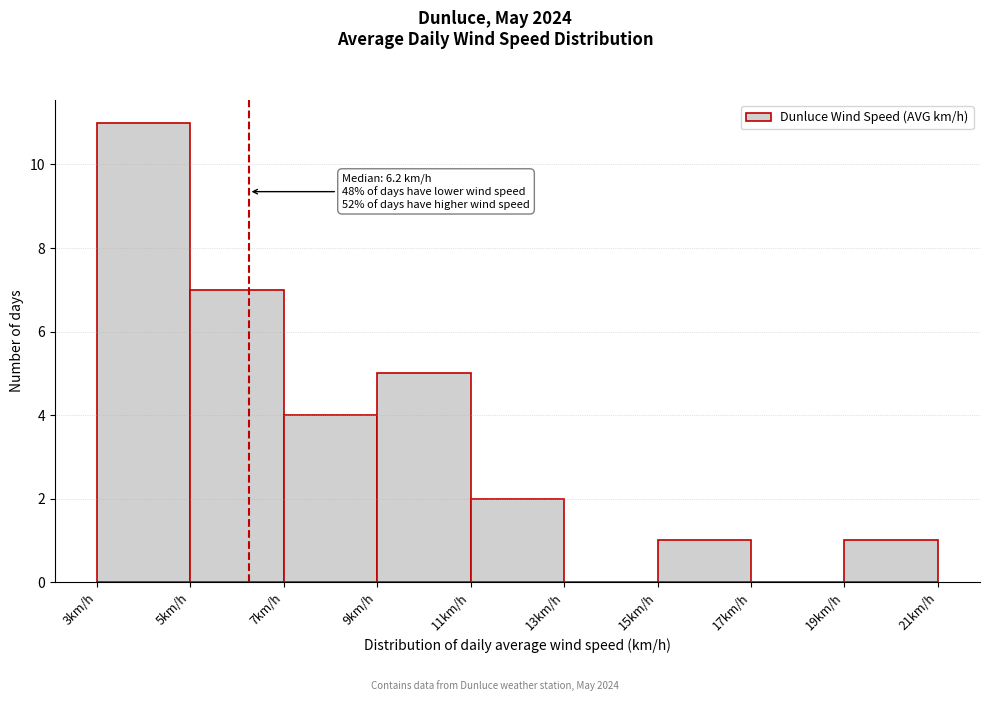

Over which range of the x-axis is the bar tallest?

3 to 5